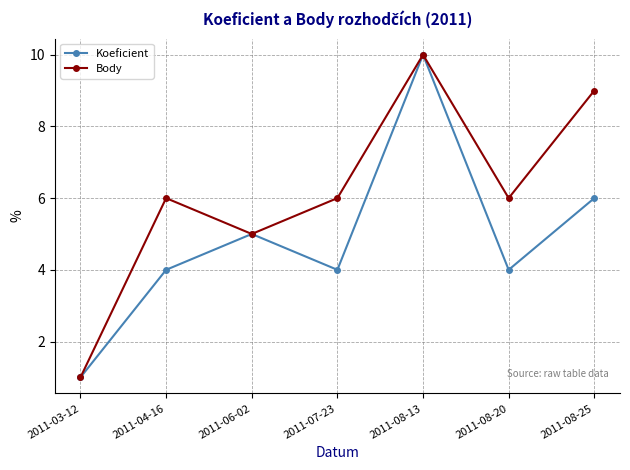

Reading left to right, extract all data points from this chart.

Koeficient: 2011-03-12=1	2011-04-16=4	2011-06-02=5	2011-07-23=4	2011-08-13=10	2011-08-20=4	2011-08-25=6
Body: 2011-03-12=1	2011-04-16=6	2011-06-02=5	2011-07-23=6	2011-08-13=10	2011-08-20=6	2011-08-25=9